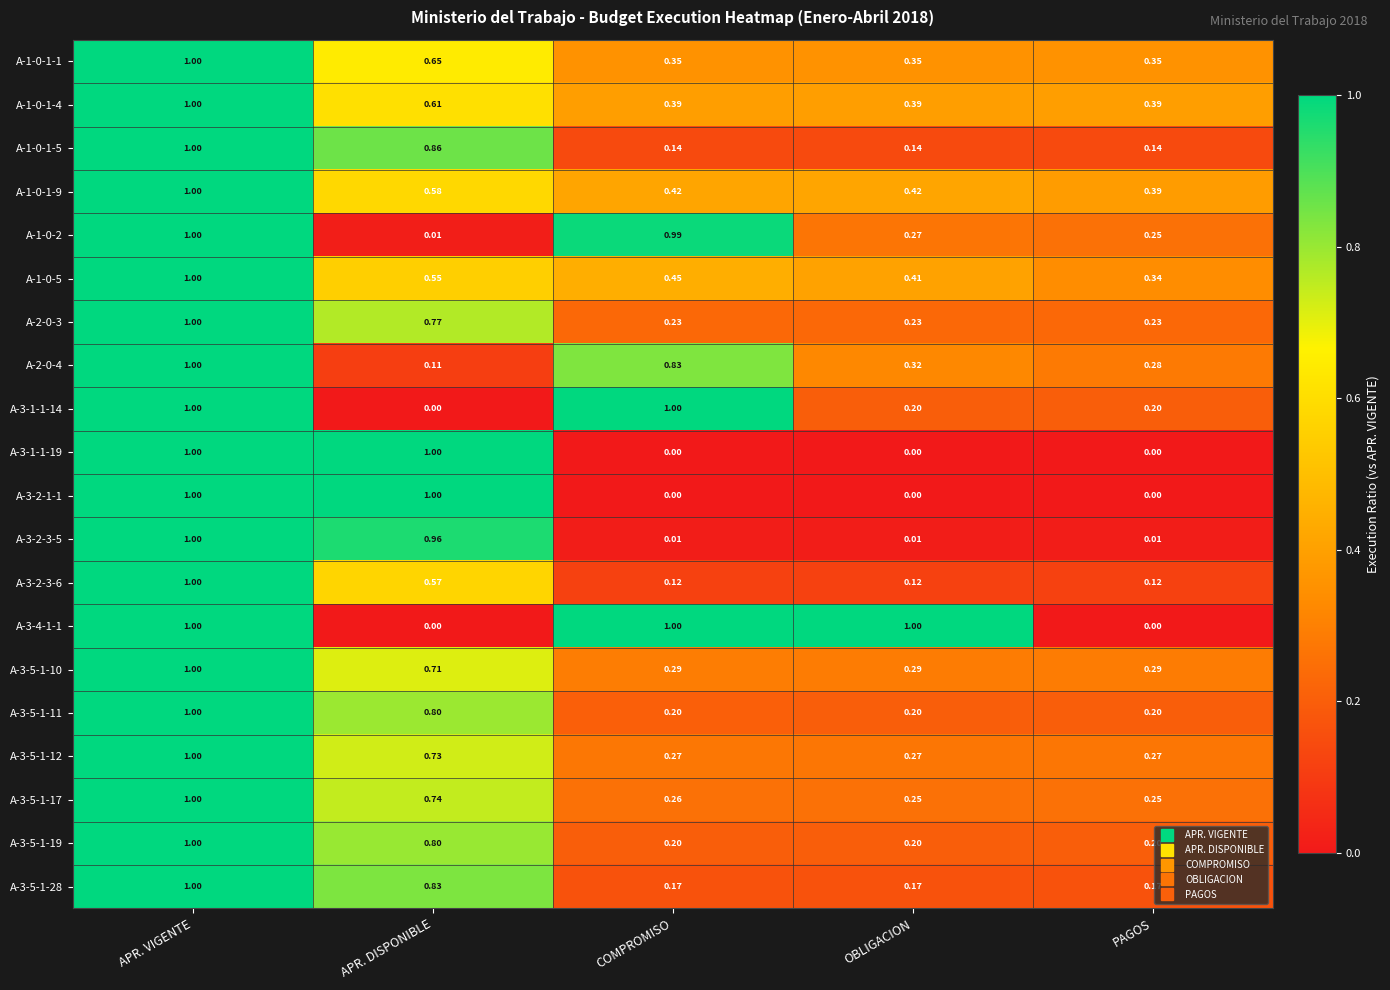

At which category is the sum across all series the highest?

APR. VIGENTE